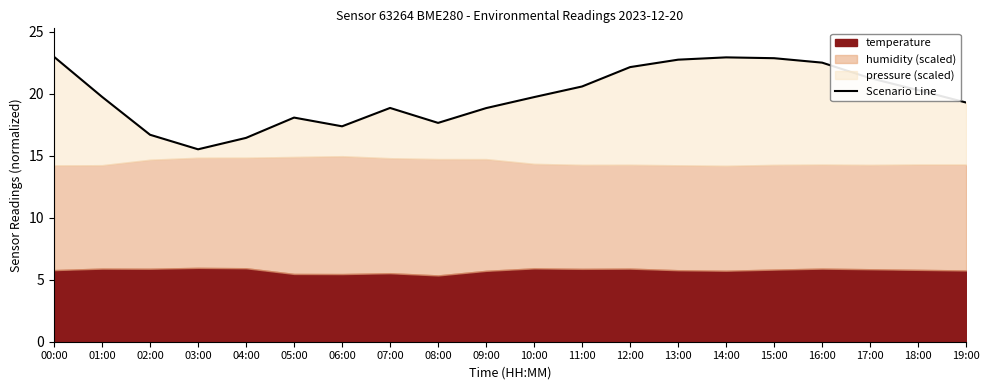

At which label is the value closest to 19?

07:00